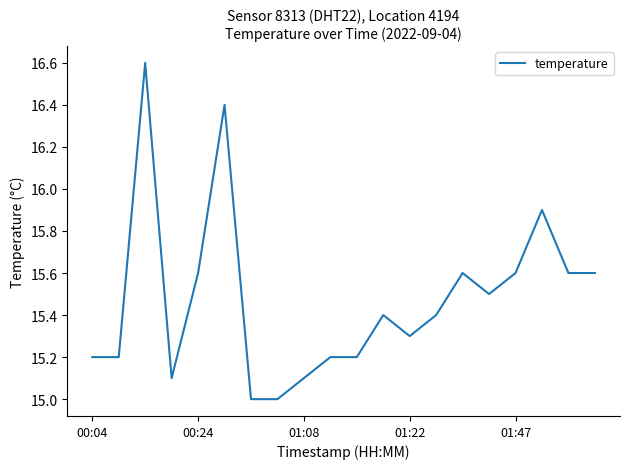

What is the smallest value displayed?

15.0